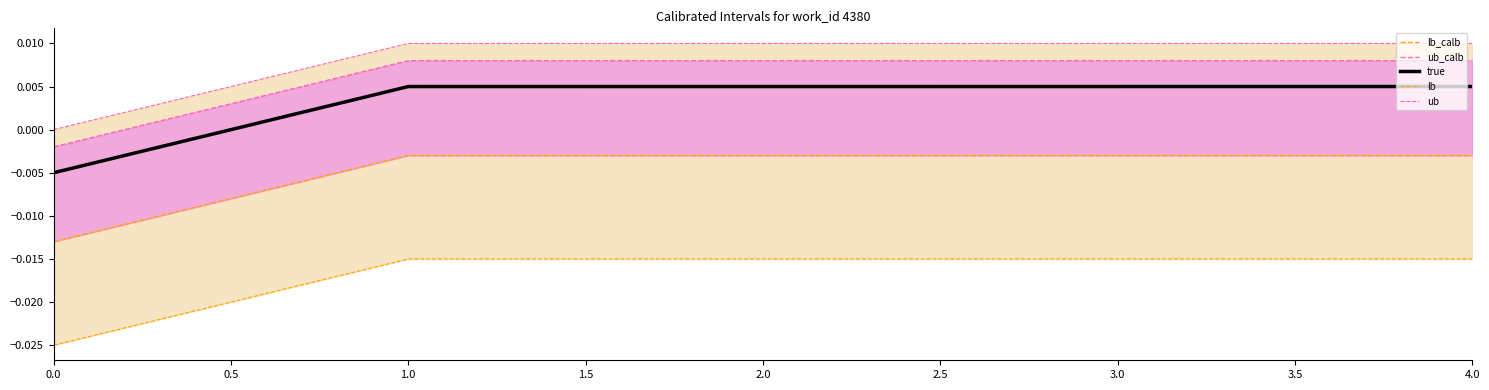

Count the number of categories in the chart.

5